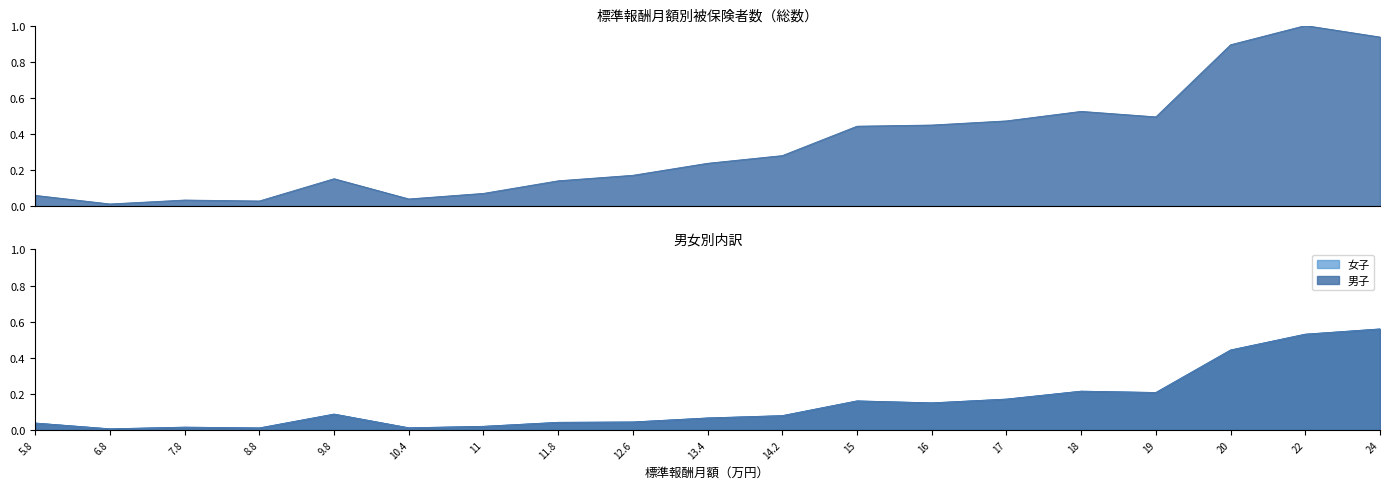

What is the label of the 16th point from the left?

19